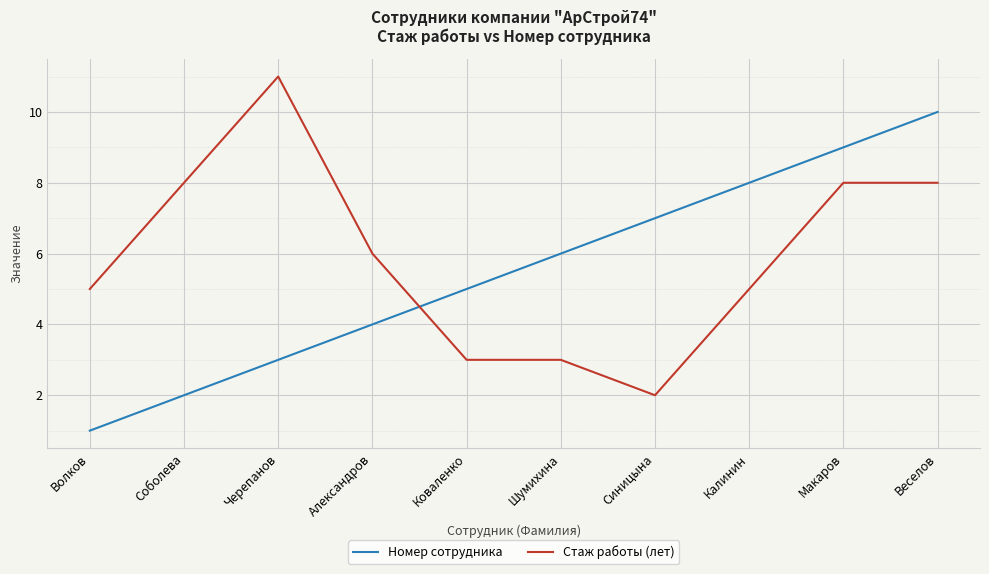

What is the approximate value of Стаж работы (лет) at Волков?

5